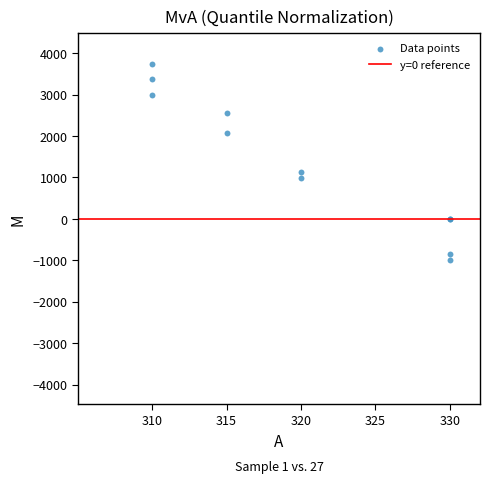

What Y value in the scatter plot is closest to 1366?

1128.0